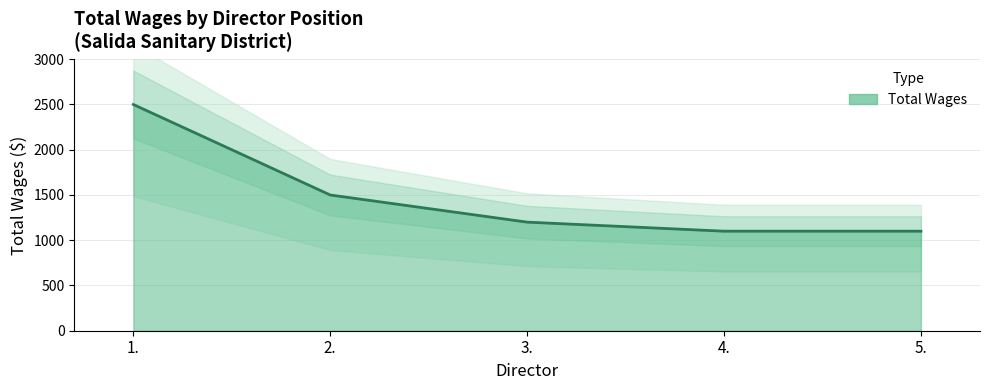

Where does the data first go above 1200?

1.